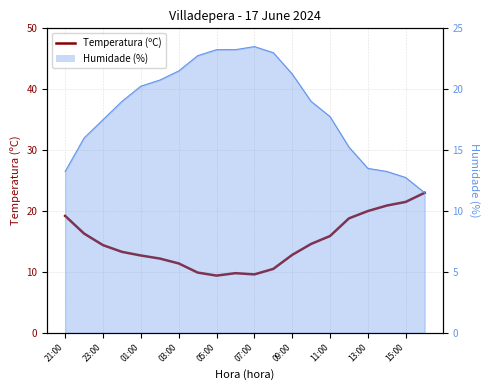

What is the sum of all values?

296.2